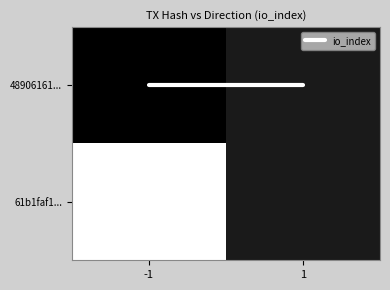

The value of 61b1faf1... at -1 is 2.0. True or false?

True